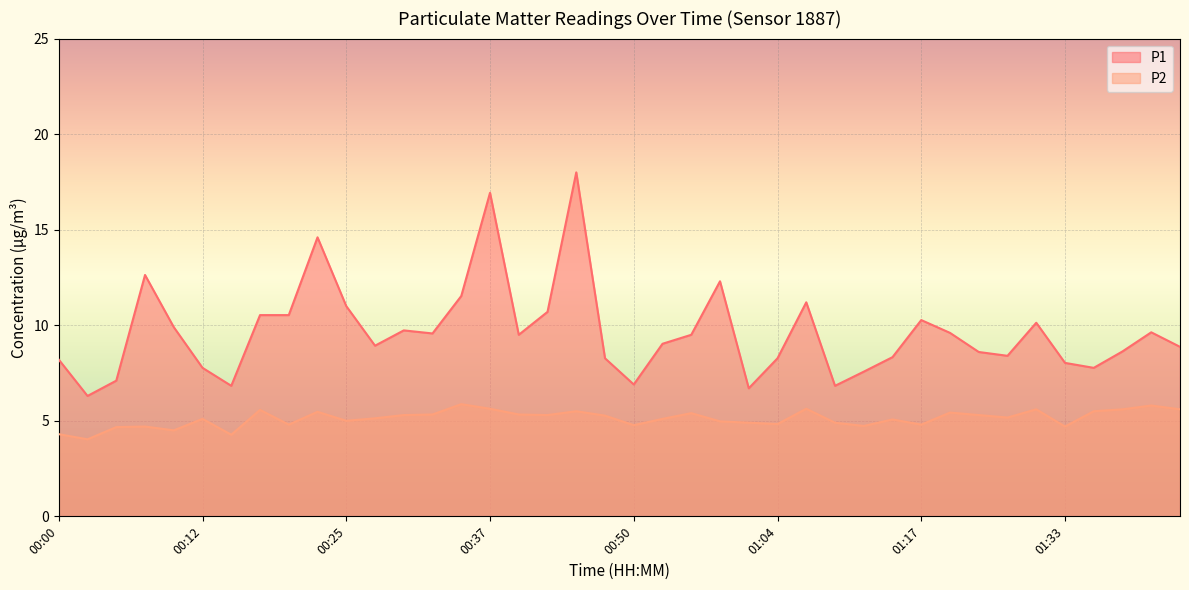

True or false: P2 and P1 intersect in this chart.

False